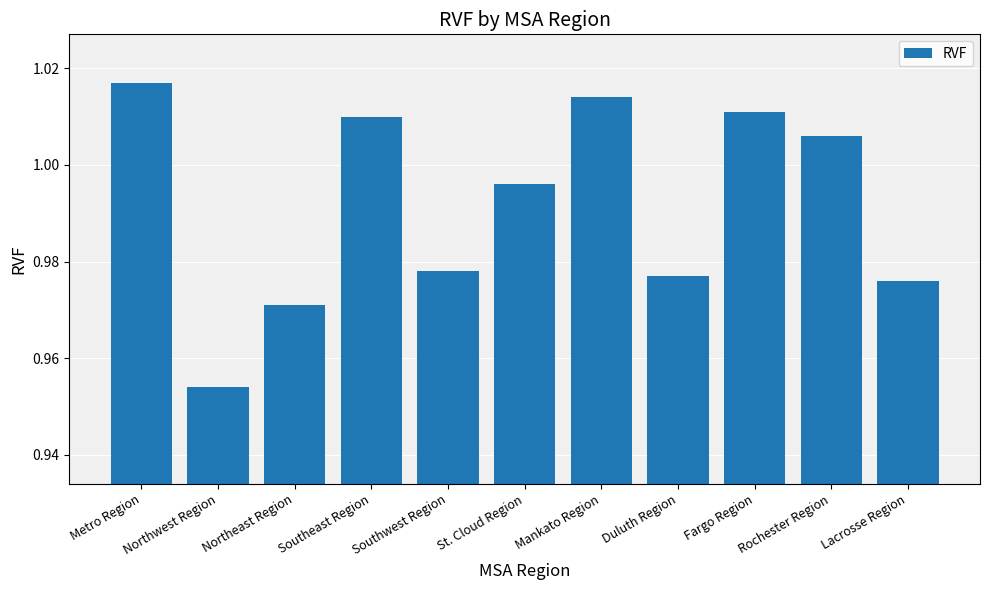

Which category has the lowest value across all series?

Northwest Region